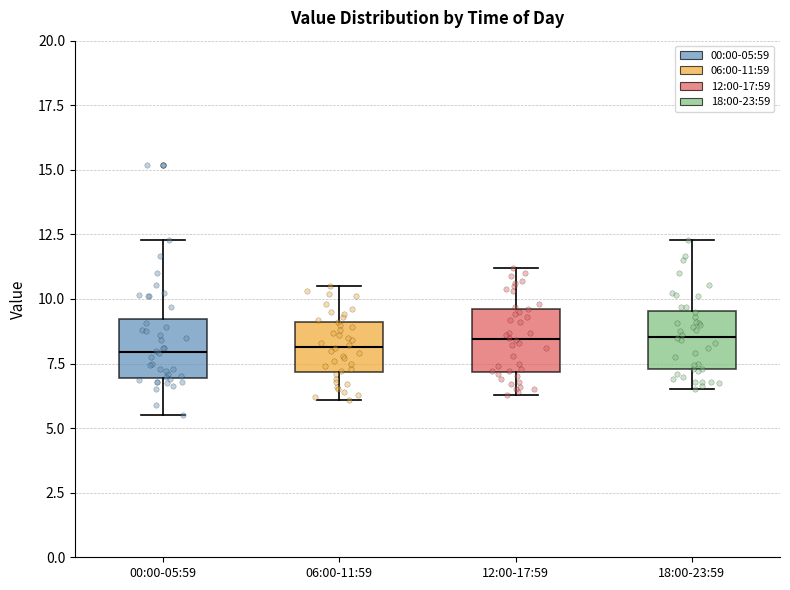

Reading left to right, read every box against the y-axis: the position of its median line, the range the box covers, and the ends of its whiskers. The values are not printed on the chart, so give them approximately, as read against the axis.

00:00-05:59: median 8.0, box 7.0 to 9.0, whiskers 5.5 to 12.5
06:00-11:59: median 8.0, box 7.0 to 9.0, whiskers 6.0 to 10.5
12:00-17:59: median 8.5, box 7.0 to 9.5, whiskers 6.5 to 11.0
18:00-23:59: median 8.5, box 7.5 to 9.5, whiskers 6.5 to 12.5